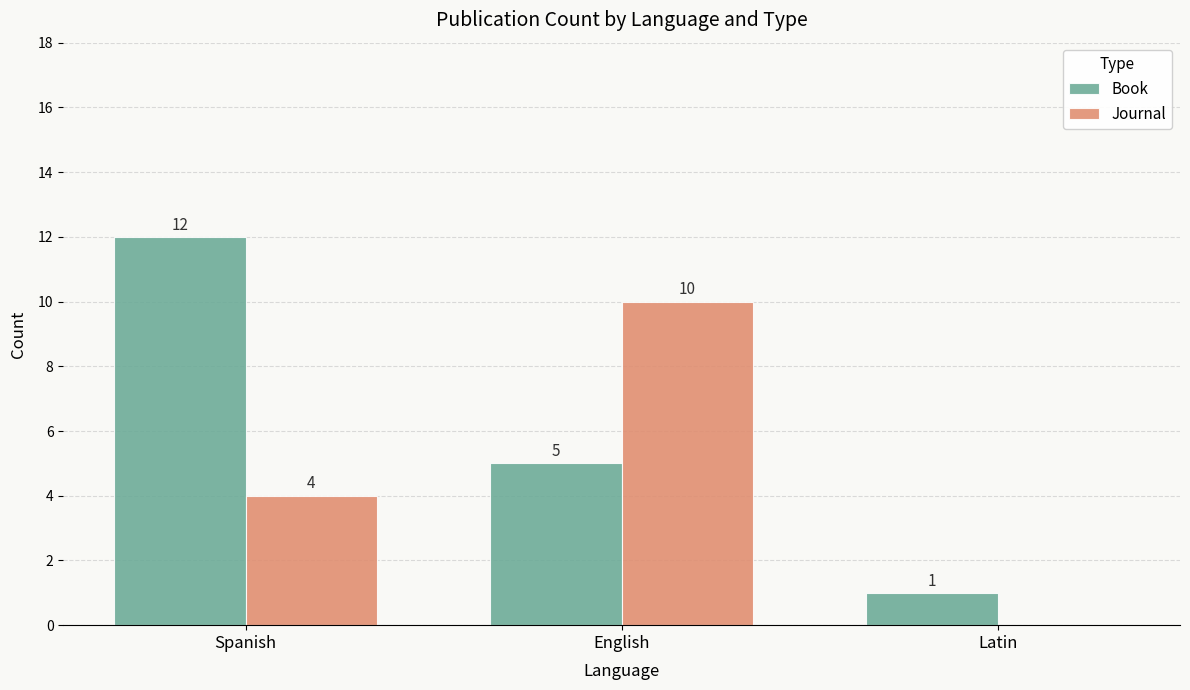

What is the sum of the Journal values at Spanish and Latin?

4